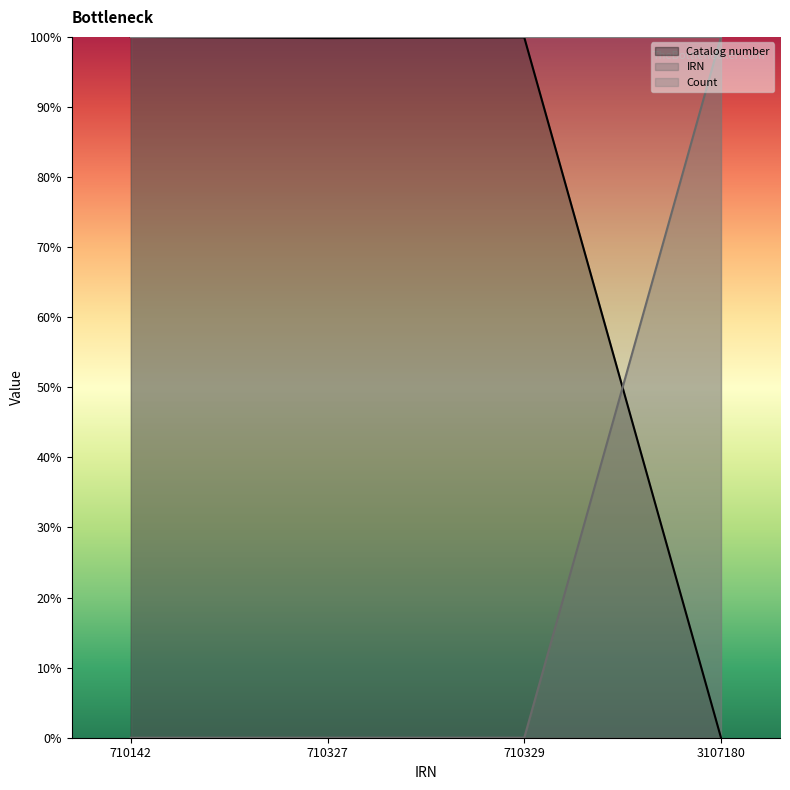

What is the value of the IRN point at the 4th from the left?

100.0